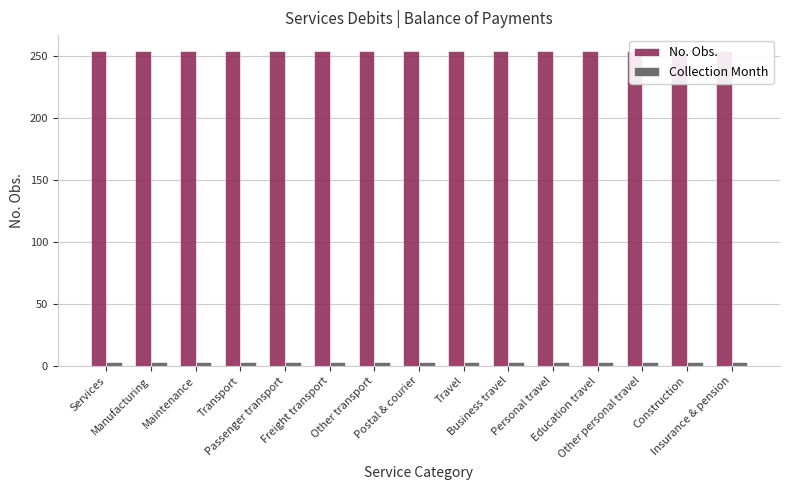

What is the label of the 6th bar from the right?

Business travel